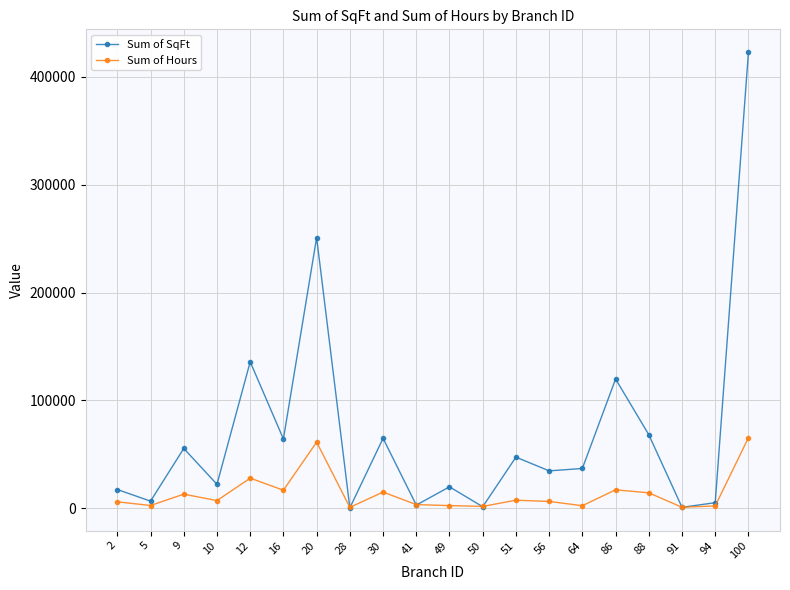

Where do Sum of SqFt and Sum of Hours first cross each other?

20 and 28